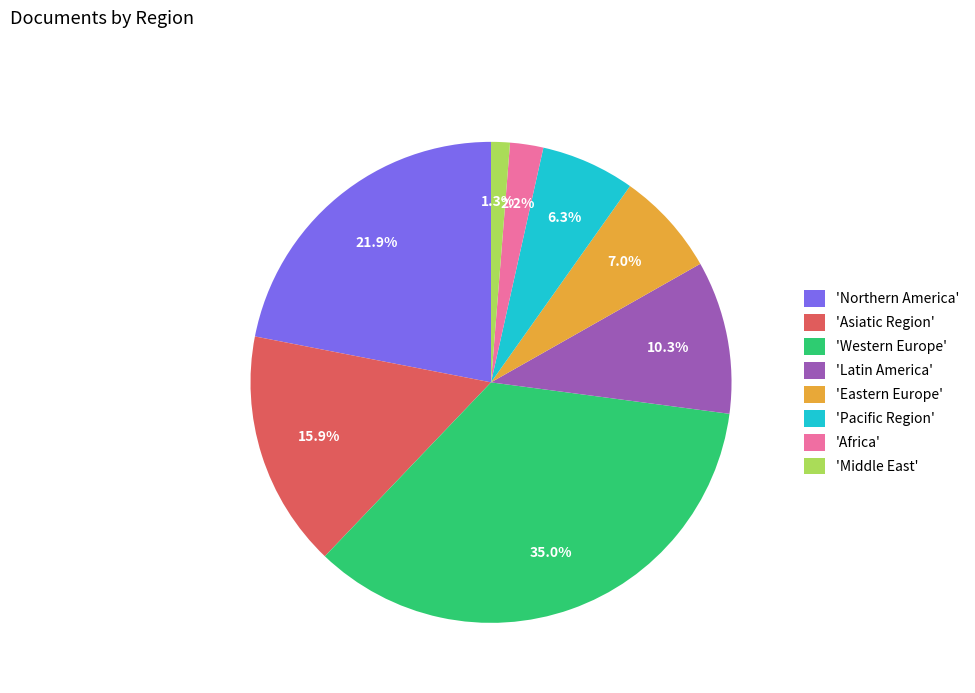

Rank the categories by value from lowest to highest.

'Middle East', 'Africa', 'Pacific Region', 'Eastern Europe', 'Latin America', 'Asiatic Region', 'Northern America', 'Western Europe'